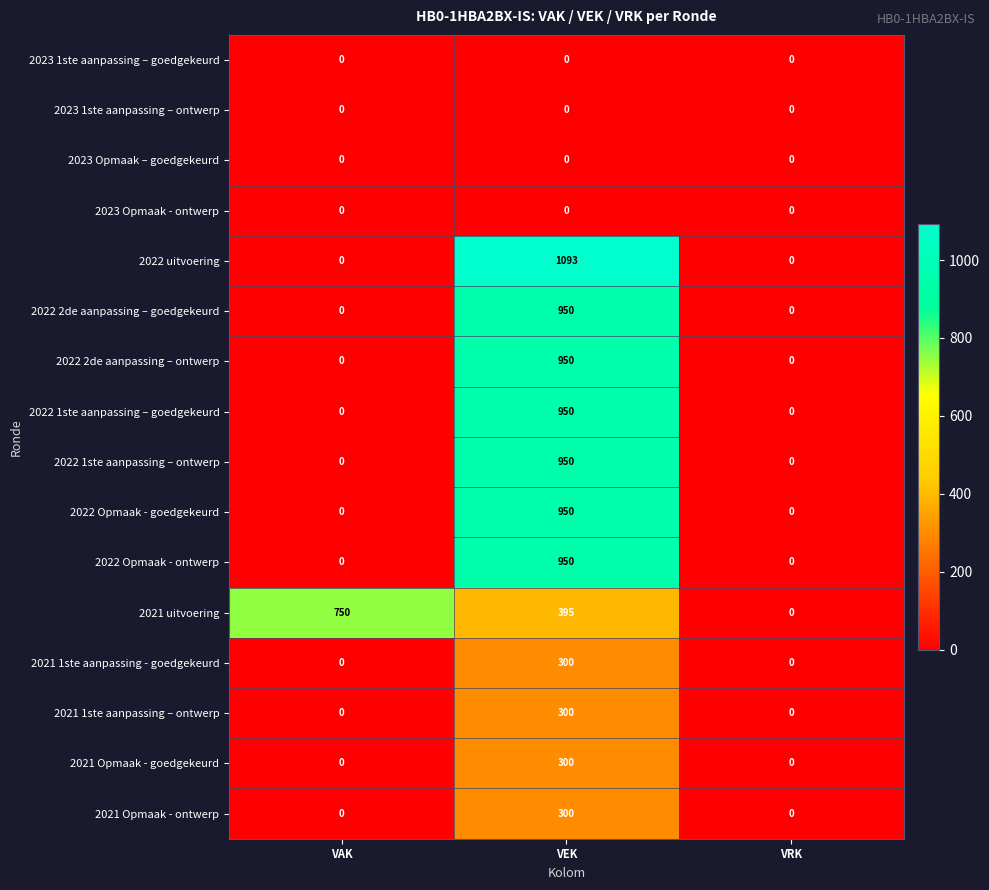

What is the total value across all series at VAK?

750